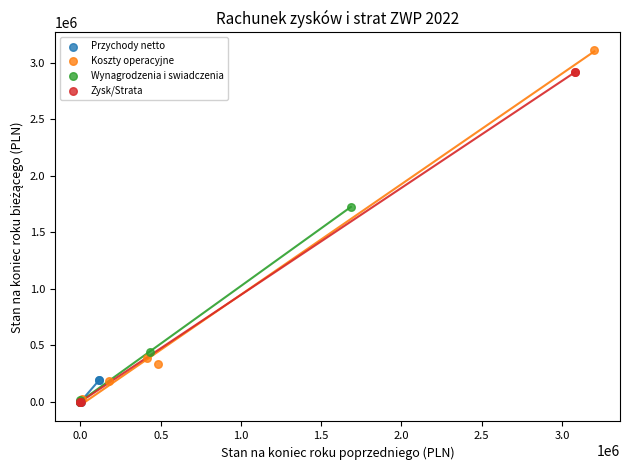

Which series reaches the maximum Y coordinate?

Koszty operacyjne